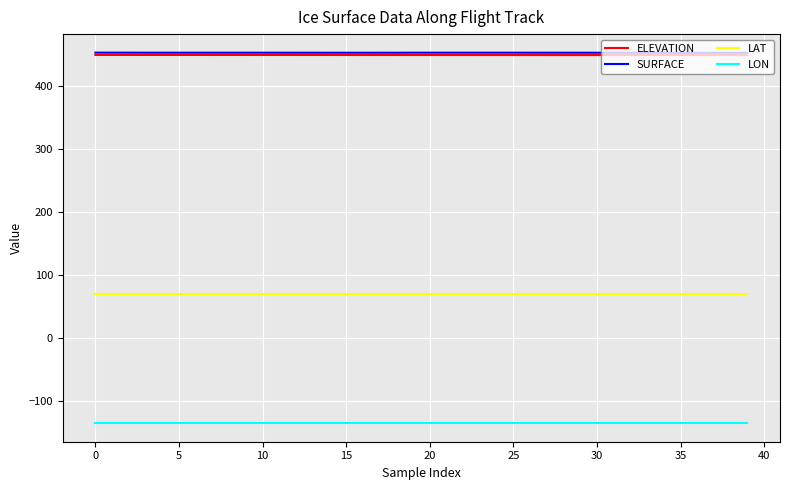

What is the minimum value shown in the chart?

-135.0